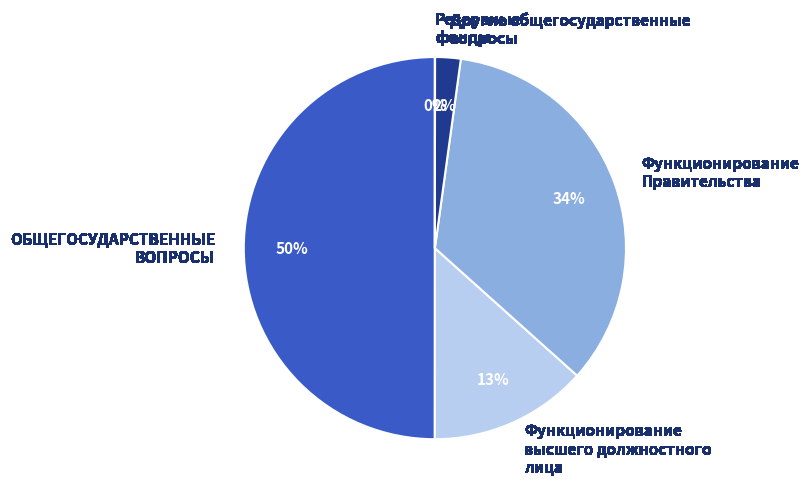

Is Функционирование высшего должностного лица the majority of the pie?

No